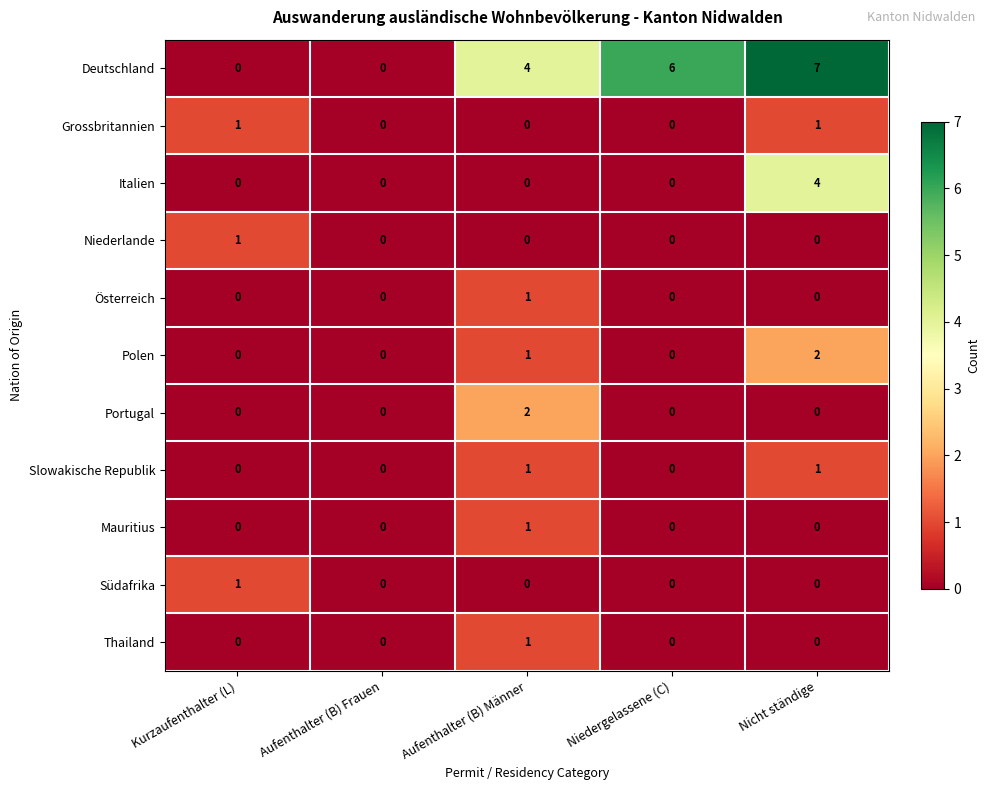

The value of Mauritius at Kurzaufenthalter (L) is 0. True or false?

True